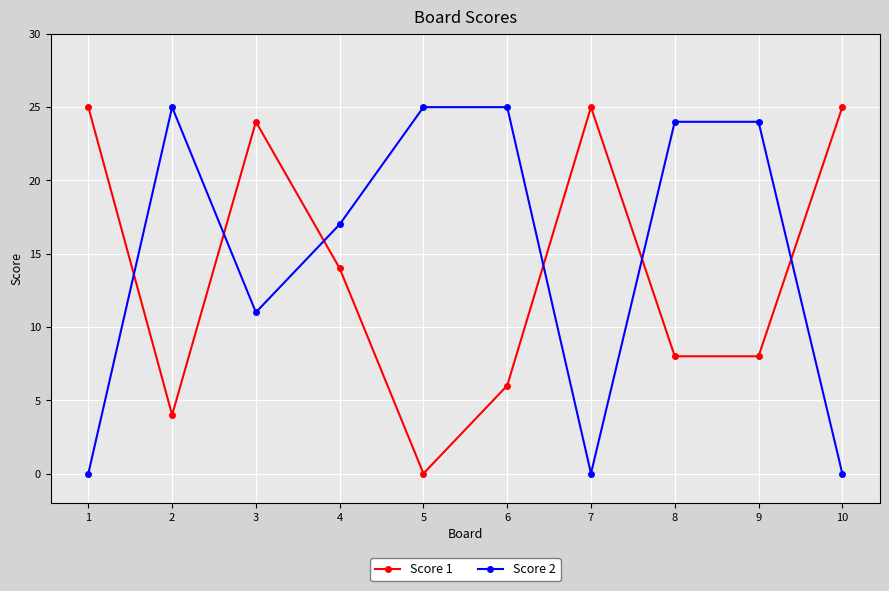

The Score 2 series shows 6 at 3. True or false?

False